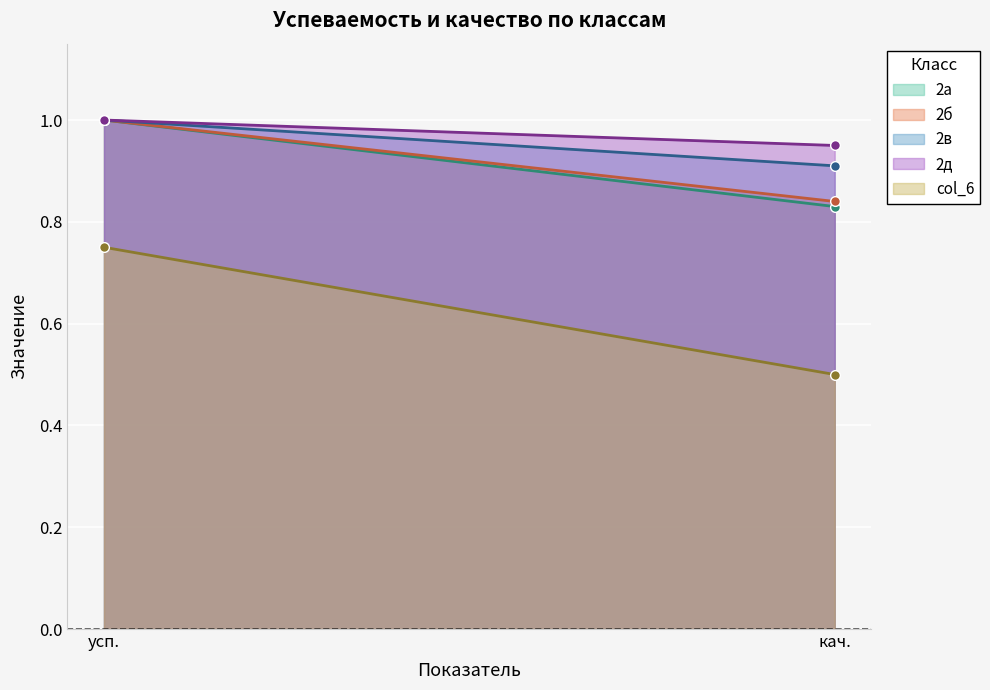

At which label does col_6 reach its peak?

усп.